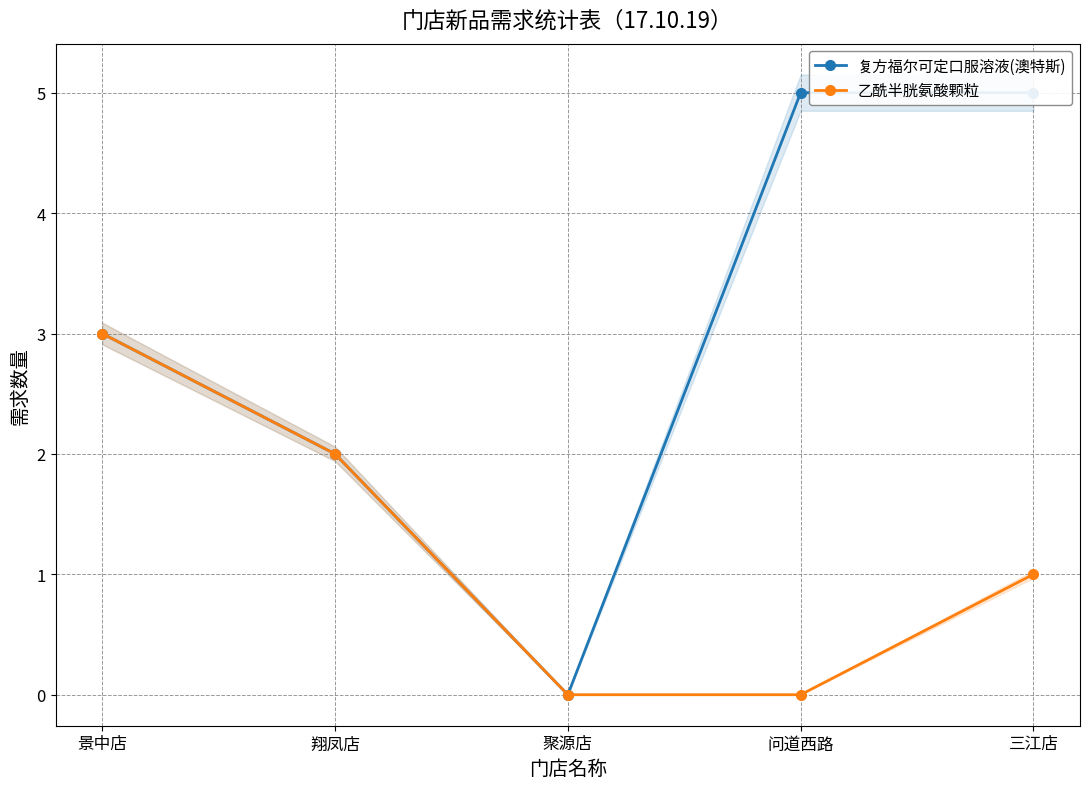

True or false: 复方福尔可定口服溶液(澳特斯) has a value of 2 at 聚源店.

False